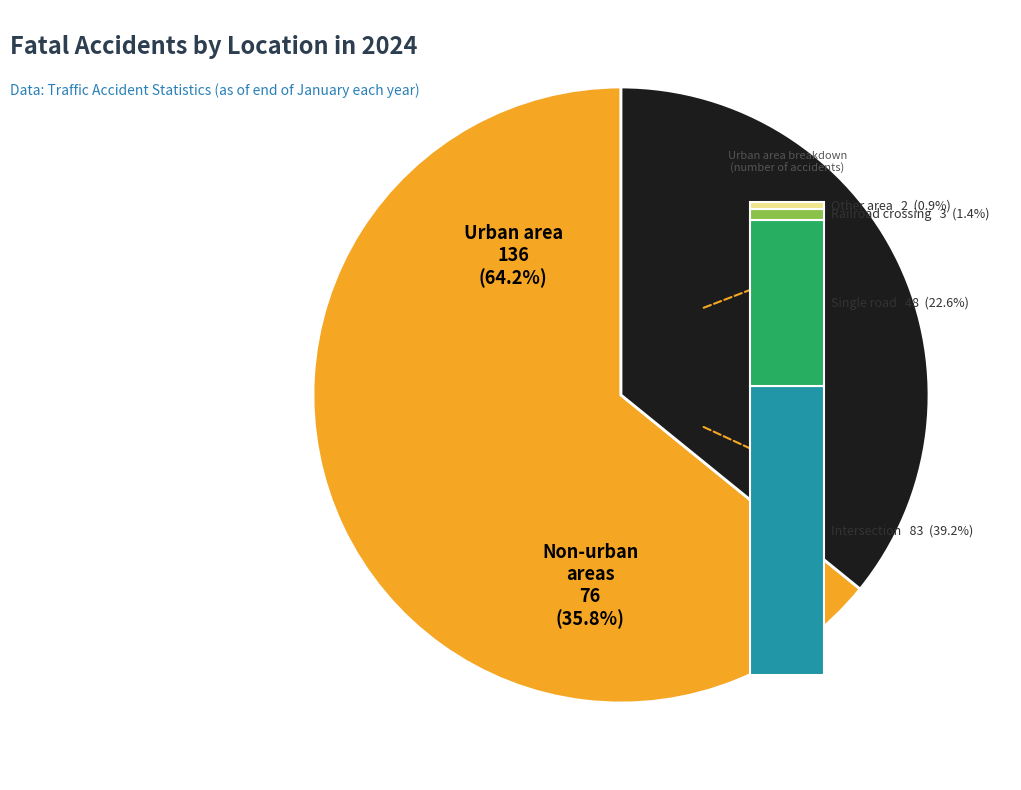

Rank the categories by value from lowest to highest.

Non-urban areas, Urban area